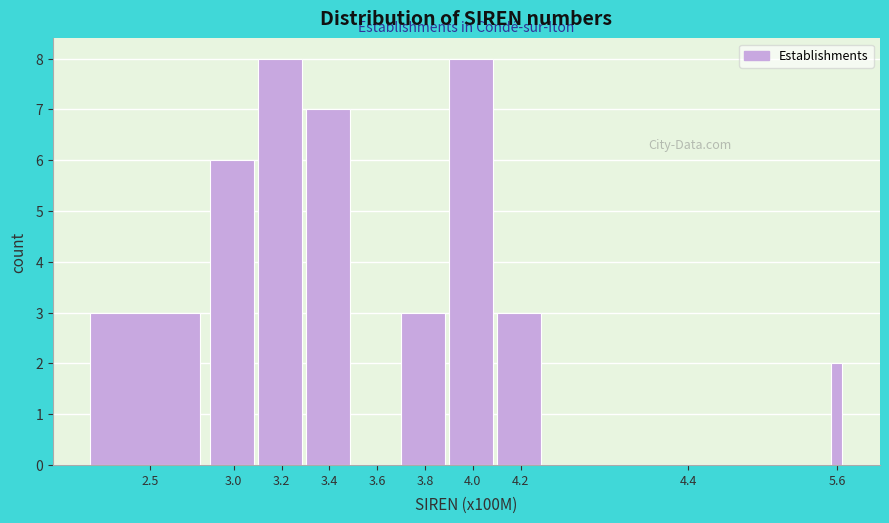

Reading left to right, extract all data points from this chart.

2.5=3	3.0=6	3.2=8	3.4=7	3.6=0	3.8=3	4.0=8	4.2=3	4.4=0	5.6=2